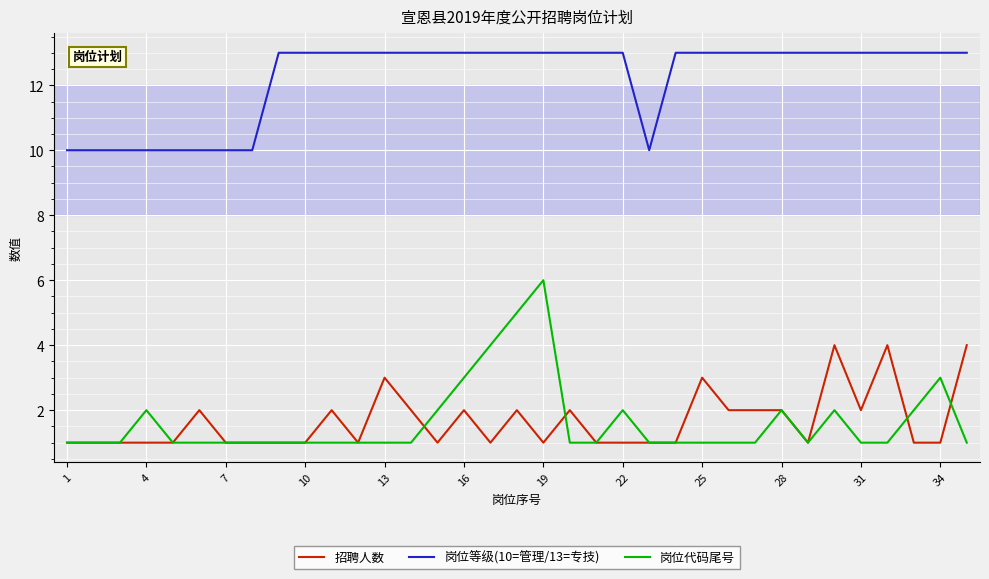

Which series has the largest total across all categories?

岗位等级(10=管理/13=专技)